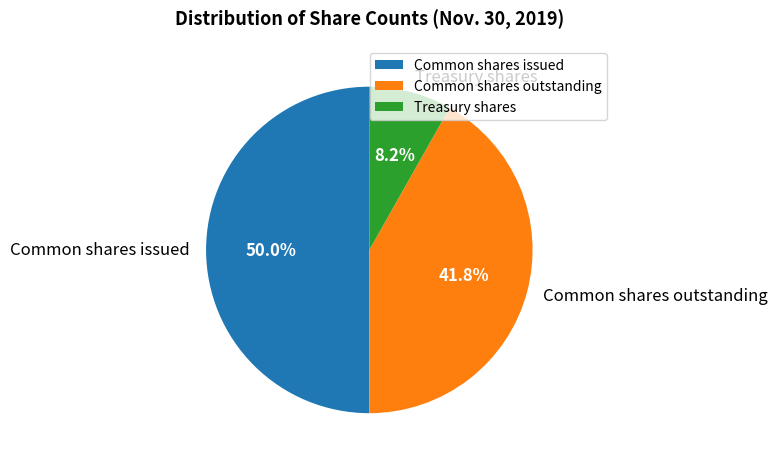

How many segments does this pie chart have?

3